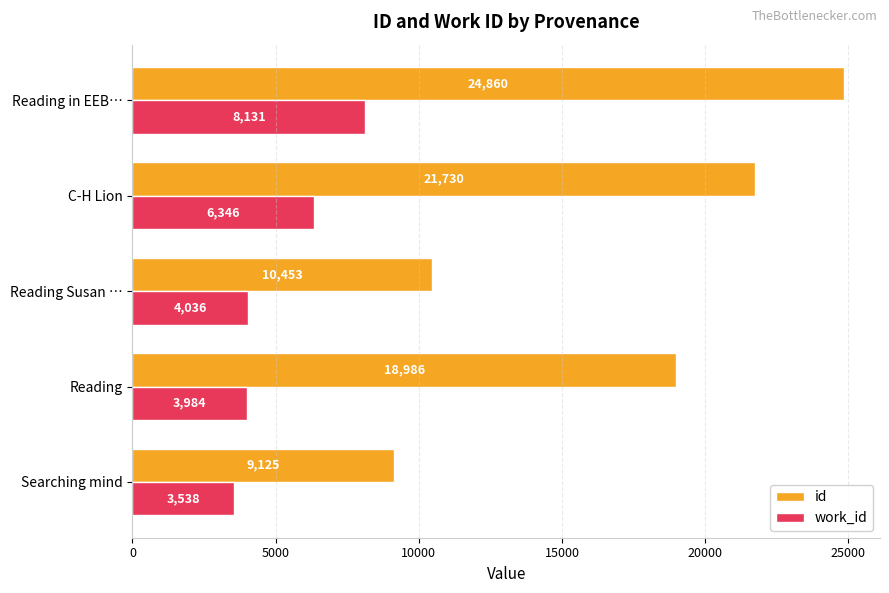

At Reading, list the series in order from largest to smallest.

id, work_id